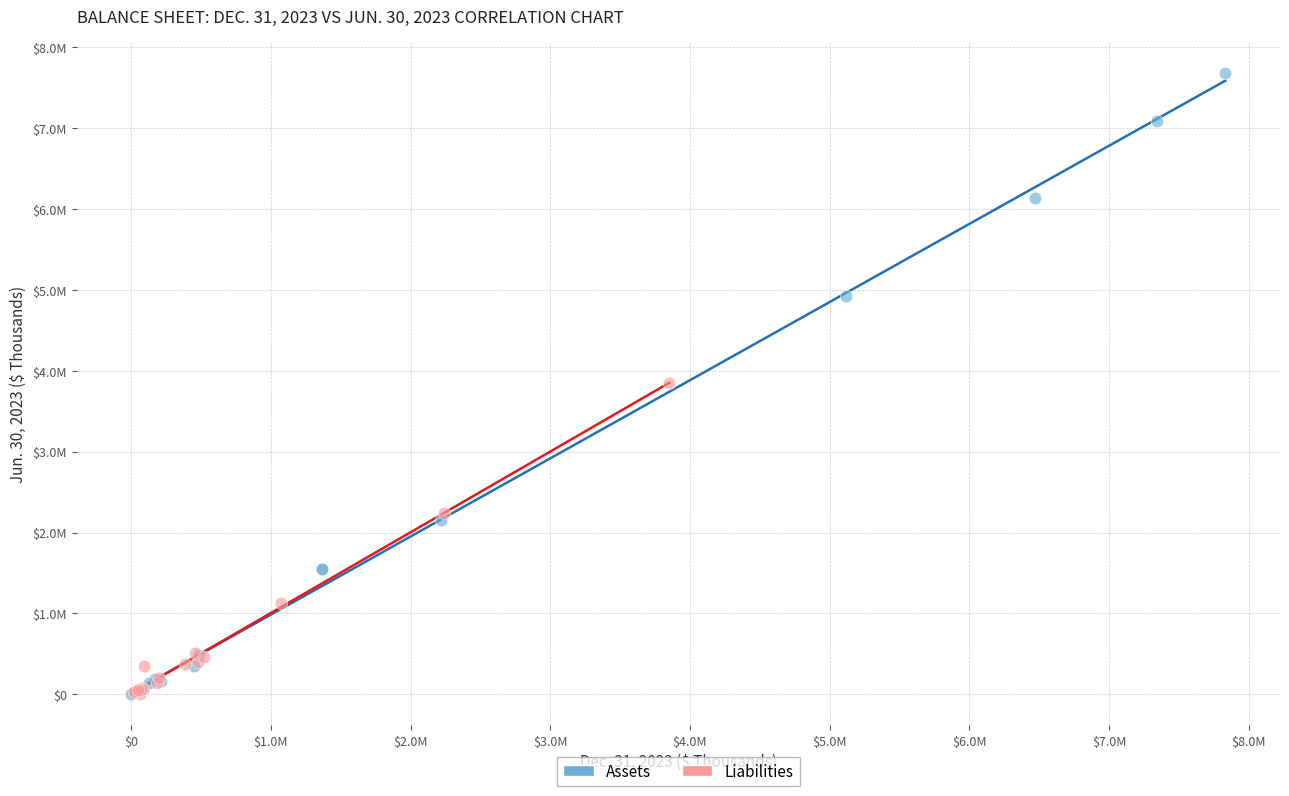

What are all the series names shown in the legend?

Assets, Liabilities